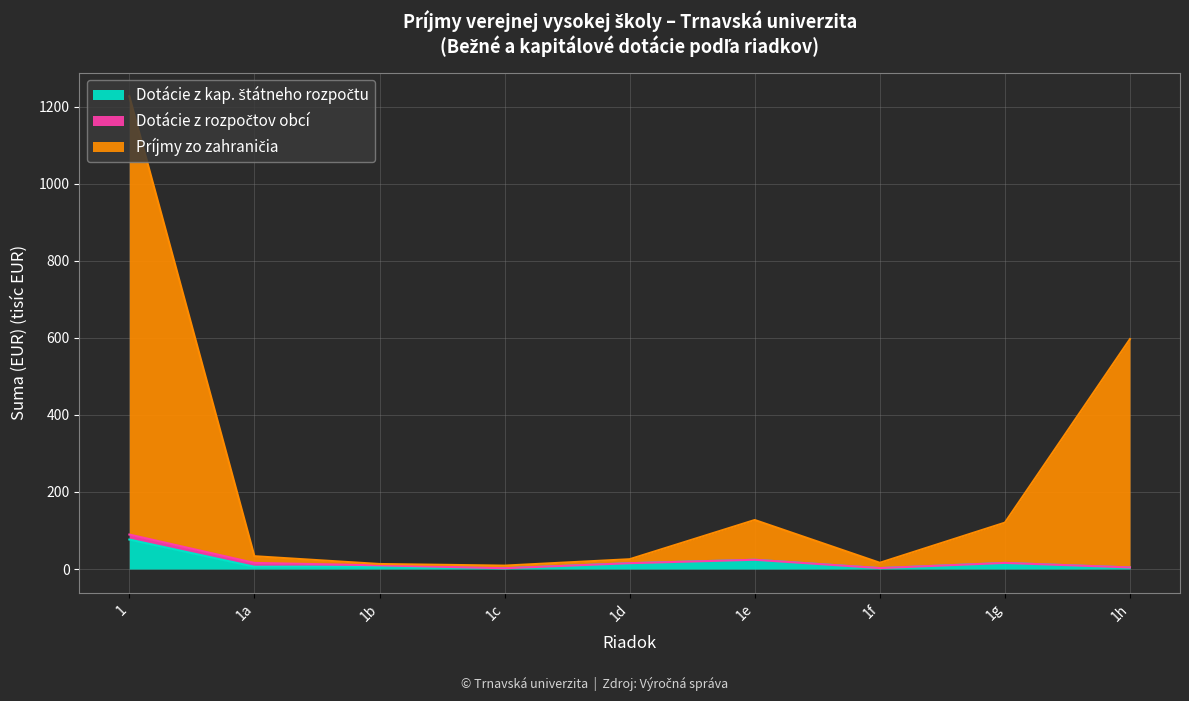

What is the maximum value for Príjmy zo zahraničia?

1227.0